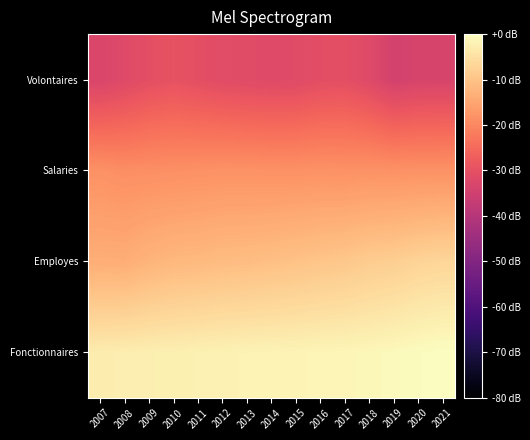

What is the spread (max minus min) of values at 2014?

30.0